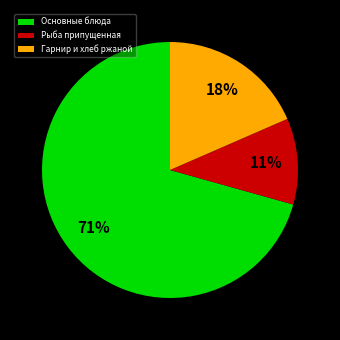

Which slice is the largest?

Основные блюда